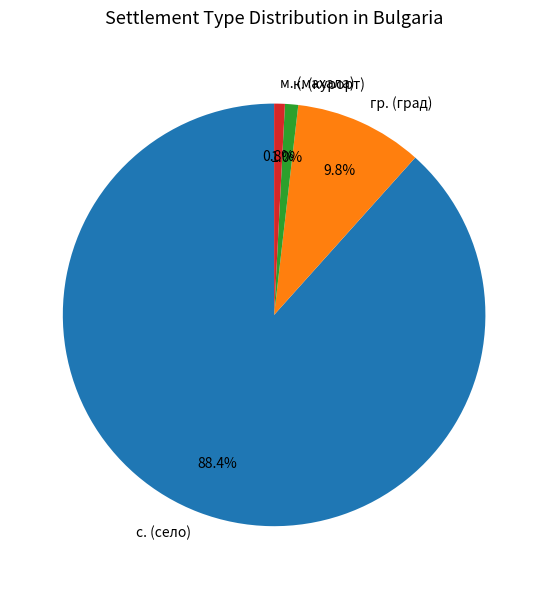

What is the largest slice in the pie chart?

с. (село)